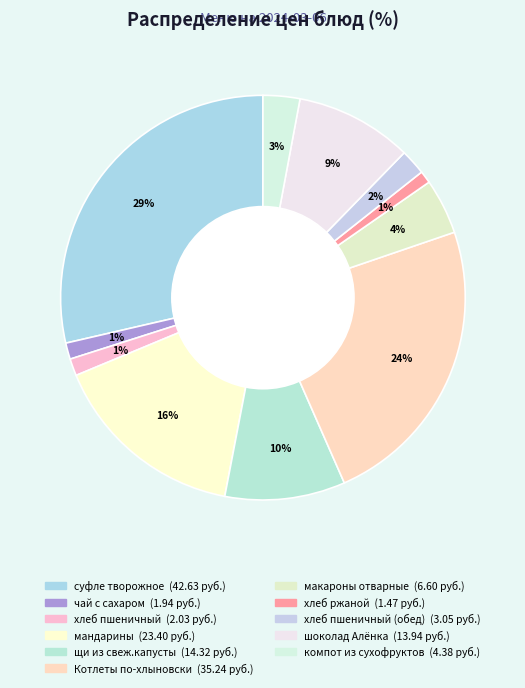

Count the number of slices in the pie.

11